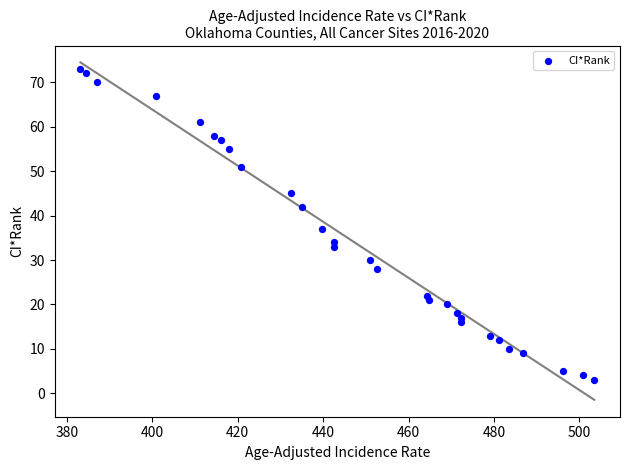

What is the range of Y values (max minus min)?

70